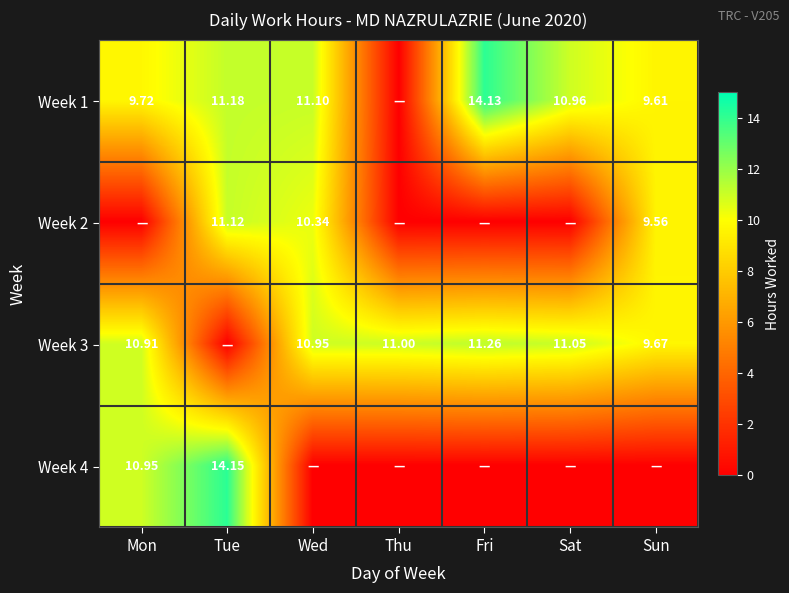

Is it true that Week 1 equals 9.6 at Sun?

True